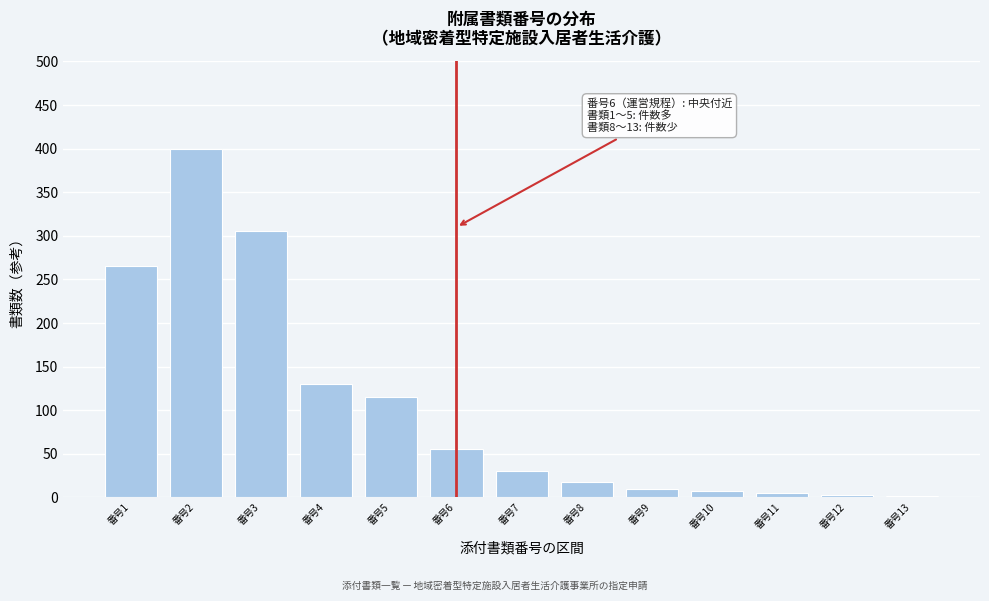

What is the difference between the second highest and minimum values?

303